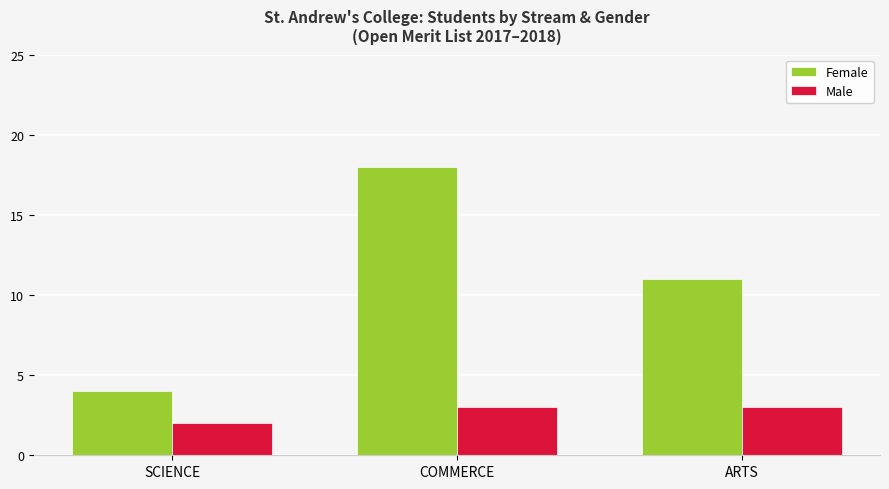

How many distinct data groups are displayed?

2